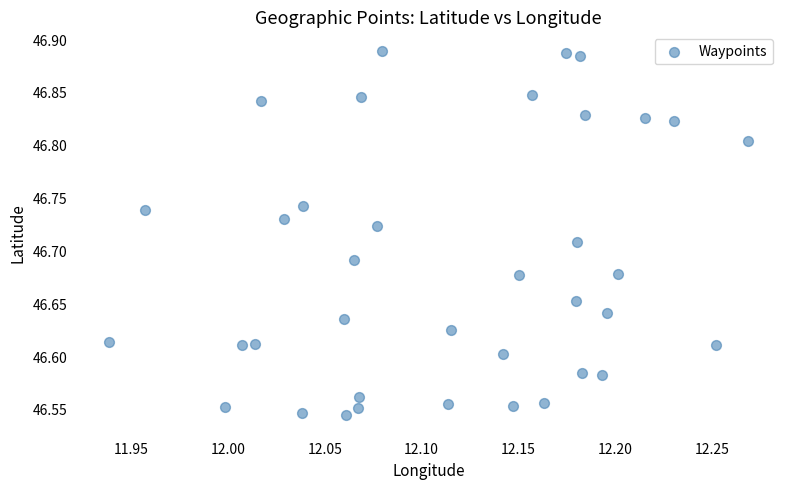

What is the range of Y values (max minus min)?

0.3